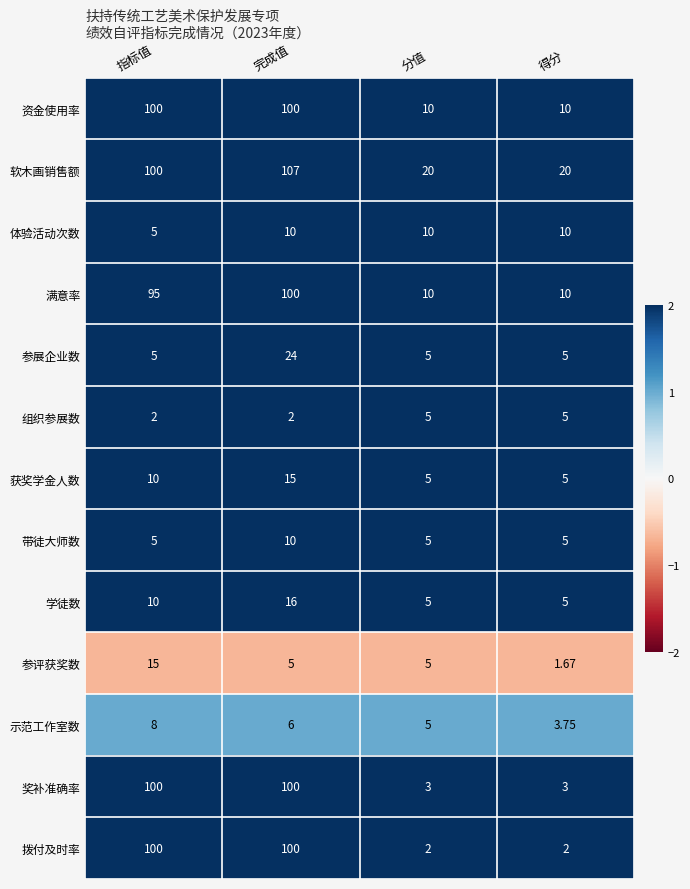

Where is 软木画销售额 nearest to the value 63?

指标值